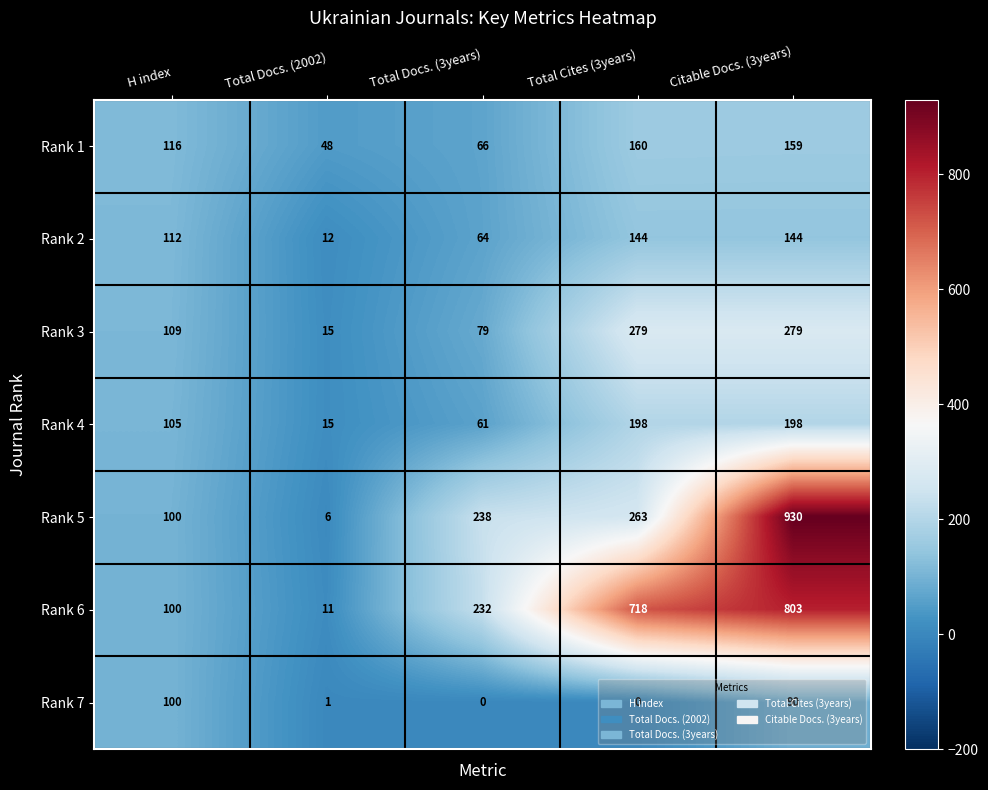

At how many categories does at least one series exceed 131?

3